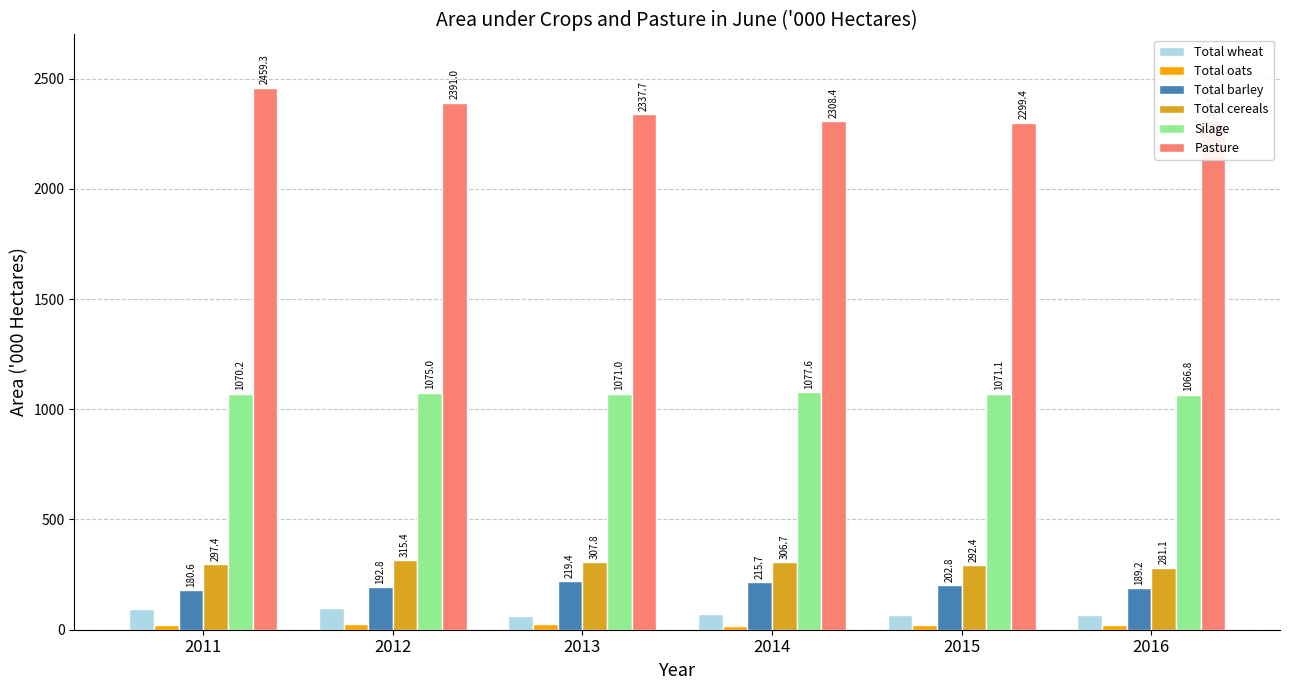

At which label does Total wheat reach its minimum?

2013